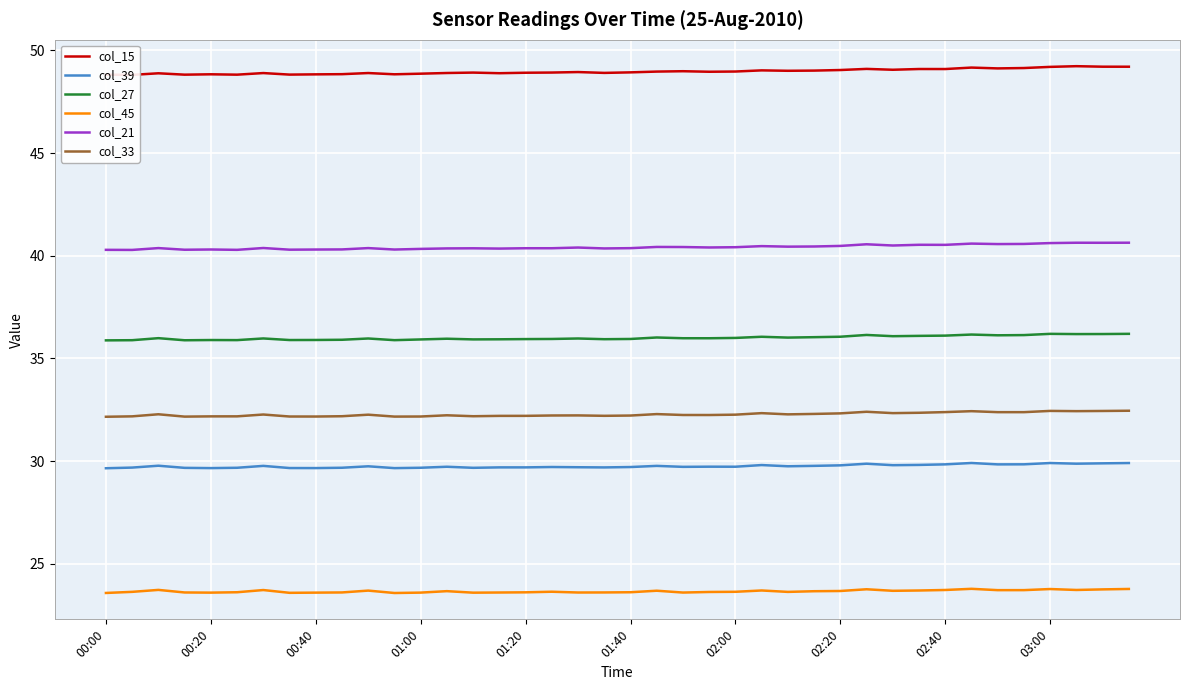

What is the maximum value for col_21?

40.6